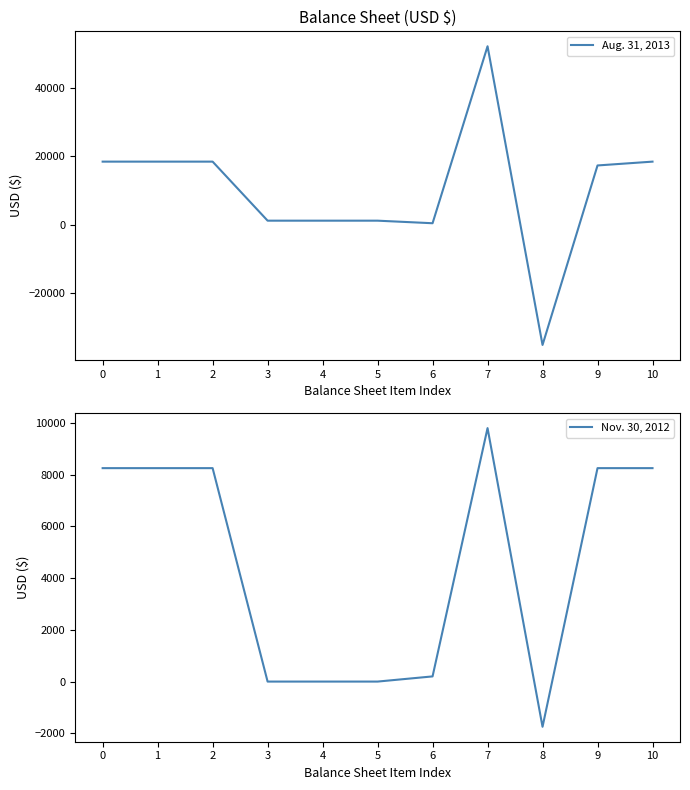

What is the minimum value shown in the chart?

-35230